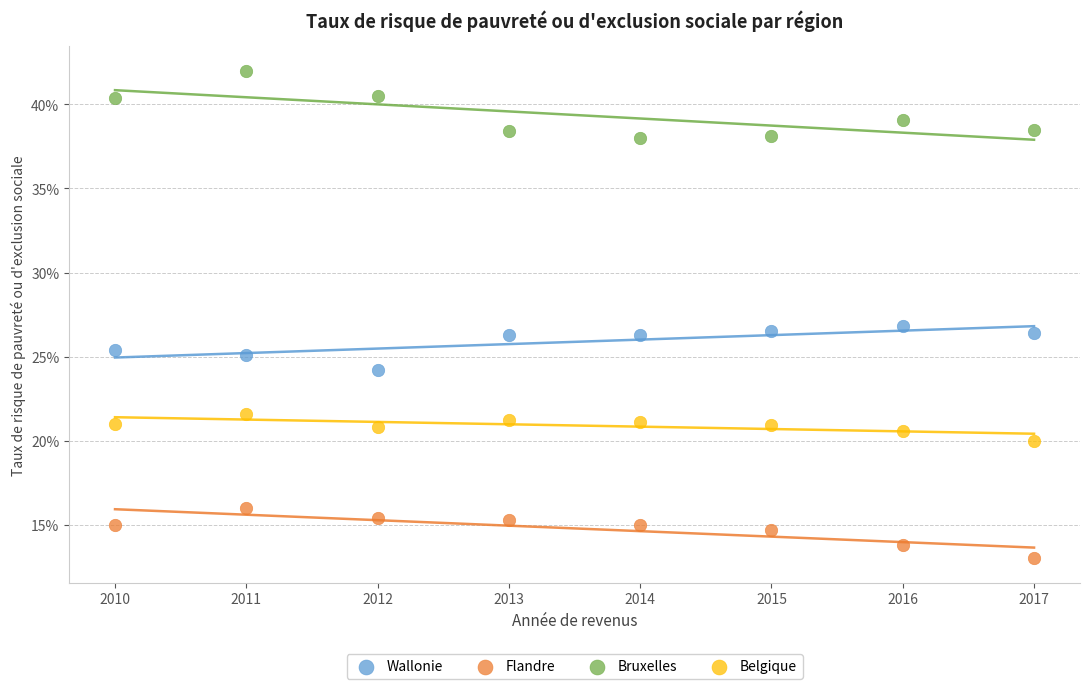

What are all the series names shown in the legend?

Wallonie, Flandre, Bruxelles, Belgique